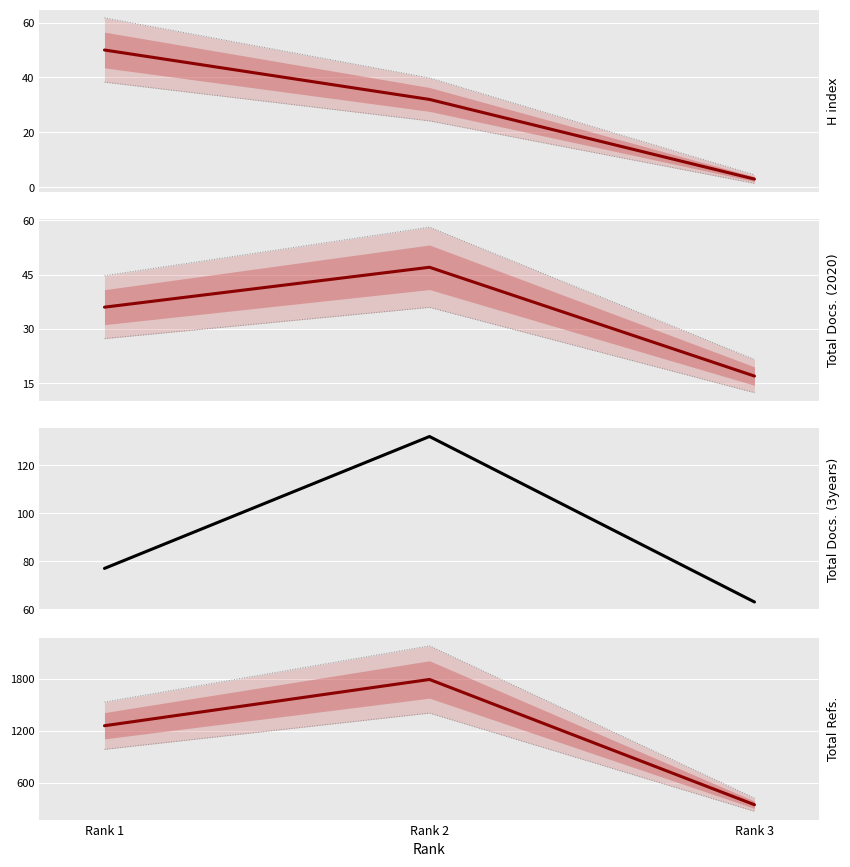

Which series has the largest total across all categories?

Total Refs.